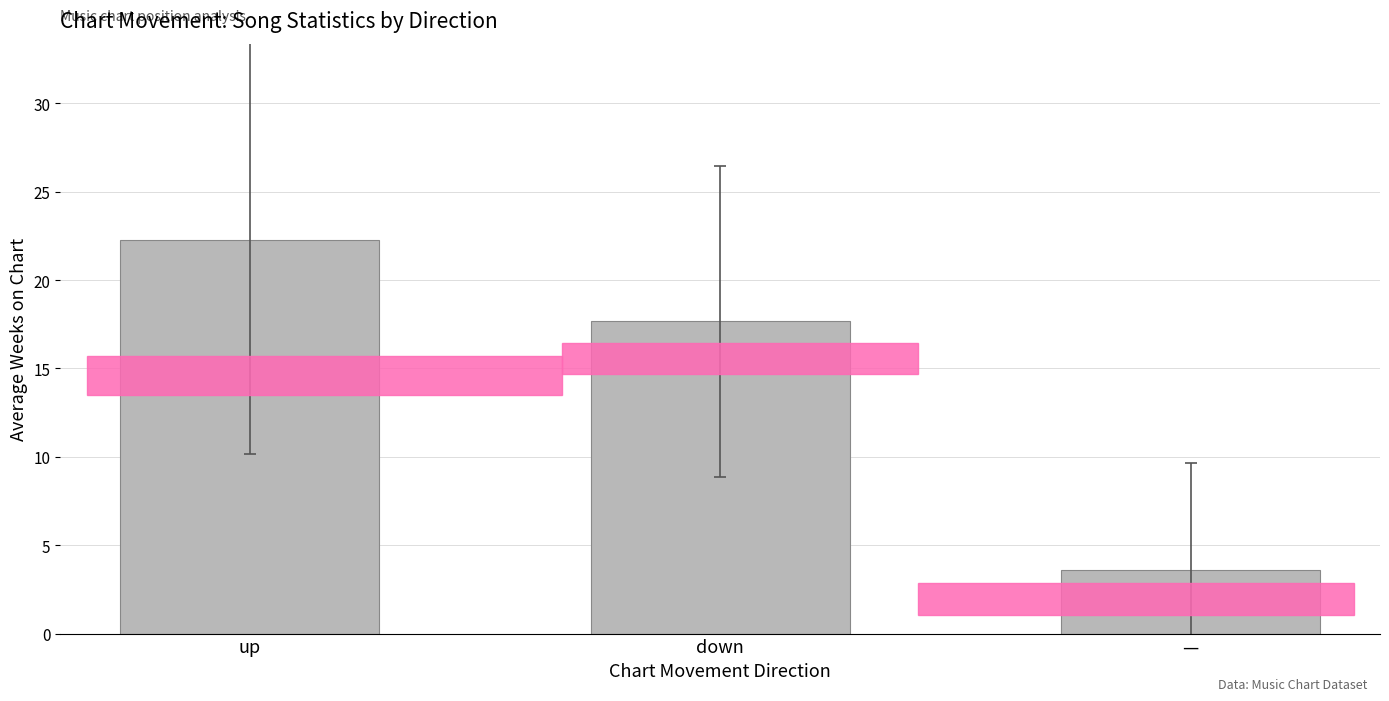

Approximately how many times larger is the value at — compared to up?

0.2